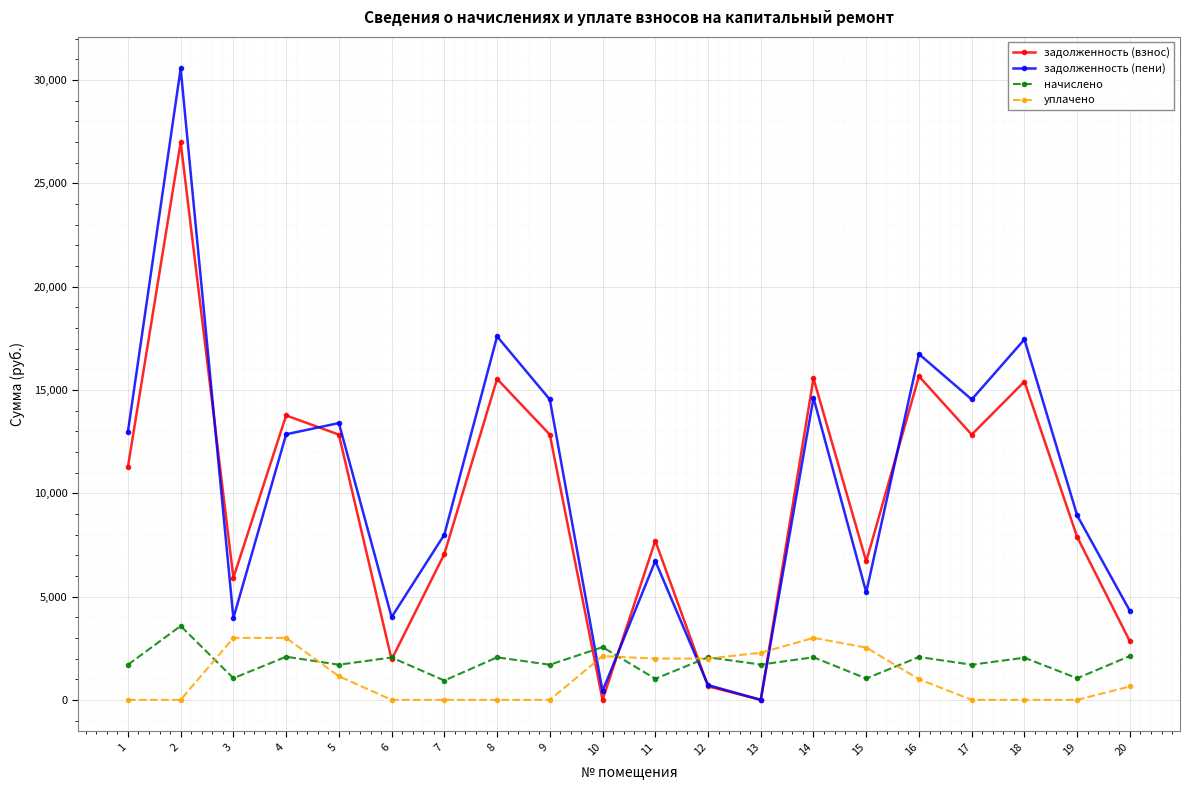

How many distinct data groups are displayed?

4